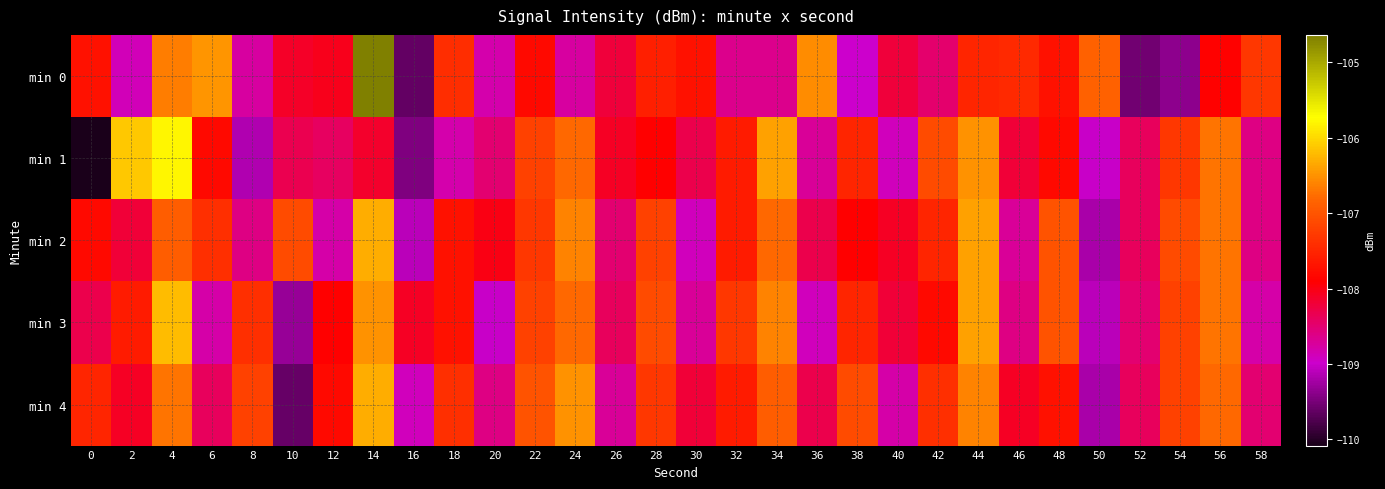

Reading right to left, extract all data points from this chart.

min 0: 58=-107.3	56=-107.9	54=-109.4	52=-109.5	50=-106.9	48=-107.7	46=-107.5	44=-107.5	42=-108.5	40=-108.2	38=-109.0	36=-106.6	34=-108.6	32=-108.7	30=-107.7	28=-107.6	26=-108.2	24=-108.7	22=-107.8	20=-108.8	18=-107.4	16=-109.6	14=-104.6	12=-108.0	10=-108.1	8=-108.7	6=-106.5	4=-106.7	2=-108.9	0=-107.7
min 1: 58=-108.6	56=-106.7	54=-107.3	52=-108.4	50=-109.0	48=-107.8	46=-108.2	44=-106.5	42=-107.1	40=-108.9	38=-107.5	36=-108.7	34=-106.4	32=-107.6	30=-108.3	28=-107.9	26=-108.1	24=-106.8	22=-107.2	20=-108.5	18=-108.8	16=-109.5	14=-108.1	12=-108.4	10=-108.3	8=-109.2	6=-107.8	4=-105.8	2=-106.1	0=-110.1
min 2: 58=-108.6	56=-106.7	54=-107.1	52=-108.4	50=-109.2	48=-107.0	46=-108.7	44=-106.4	42=-107.5	40=-108.1	38=-107.9	36=-108.3	34=-106.8	32=-107.6	30=-108.9	28=-107.2	26=-108.5	24=-106.6	22=-107.3	20=-108.0	18=-107.7	16=-109.1	14=-106.3	12=-108.8	10=-107.1	8=-108.6	6=-107.4	4=-106.9	2=-108.2	0=-107.8
min 3: 58=-108.8	56=-106.7	54=-107.2	52=-108.5	50=-109.1	48=-107.0	46=-108.6	44=-106.4	42=-107.8	40=-108.2	38=-107.5	36=-108.9	34=-106.6	32=-107.3	30=-108.7	28=-107.1	26=-108.4	24=-106.8	22=-107.2	20=-109.0	18=-107.7	16=-108.1	14=-106.5	12=-107.9	10=-109.3	8=-107.4	6=-108.8	4=-106.2	2=-107.6	0=-108.3
min 4: 58=-108.5	56=-106.8	54=-107.2	52=-108.4	50=-109.2	48=-107.7	46=-108.1	44=-106.6	42=-107.4	40=-108.8	38=-107.1	36=-108.3	34=-106.9	32=-107.6	30=-108.2	28=-107.3	26=-108.7	24=-106.5	22=-107.0	20=-108.6	18=-107.4	16=-108.9	14=-106.3	12=-107.8	10=-109.6	8=-107.2	6=-108.4	4=-106.7	2=-108.1	0=-107.5